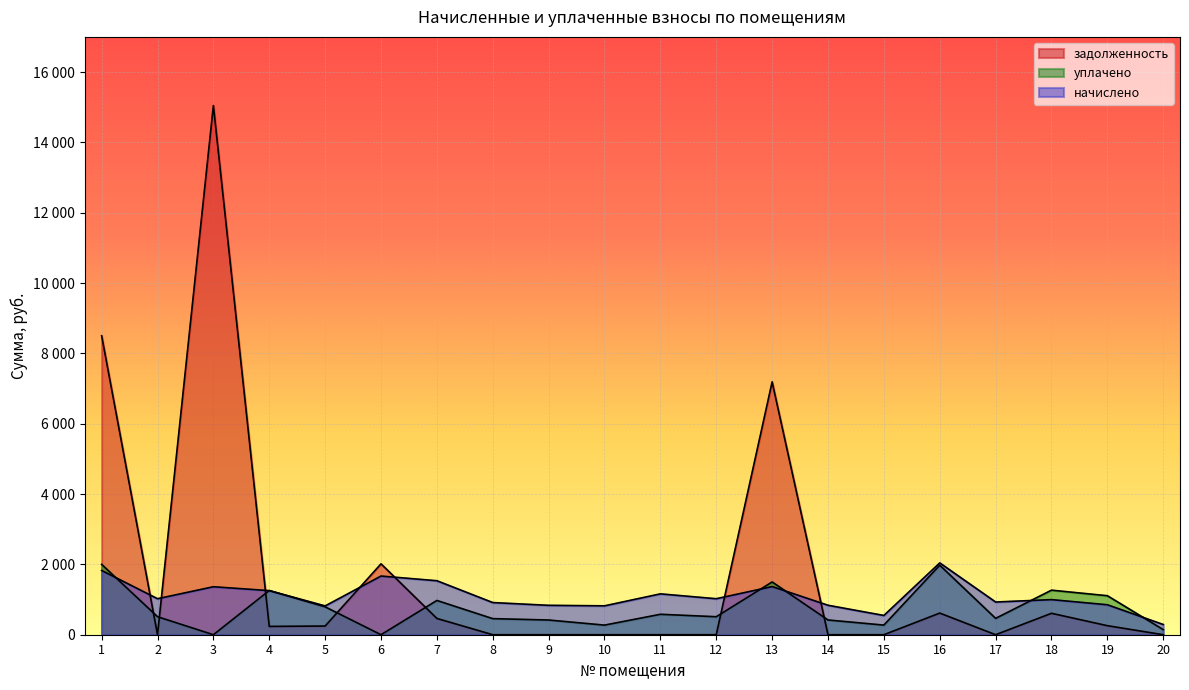

Reading right to left, extract all data points from this chart.

начислено: 20=290.0	19=852.1	18=998.0	17=929.8	16=2042.1	15=547.6	14=837.6	13=1369.1	12=1023.6	11=1161.8	10=821.4	9=835.9	8=914.4	7=1535.4	6=1668.5	5=818.9	4=1253.9	3=1364.0	2=1023.6	1=1827.1
уплачено: 20=145.0	19=1108.9	18=1266.7	17=464.9	16=1976.6	15=273.8	14=418.8	13=1500.0	12=511.8	11=580.9	10=273.3	9=418.0	8=457.2	7=974.4	6=0.0	5=792.6	4=1257.0	3=0.0	2=511.8	1=2000.0
задолженность: 20=0.0	19=256.7	18=609.3	17=0.0	16=615.3	15=0.0	14=0.0	13=7189.8	12=0.0	11=0.0	10=0.0	9=0.0	8=0.0	7=462.6	6=2015.5	5=246.7	4=236.0	3=15047.9	2=0.0	1=8500.8